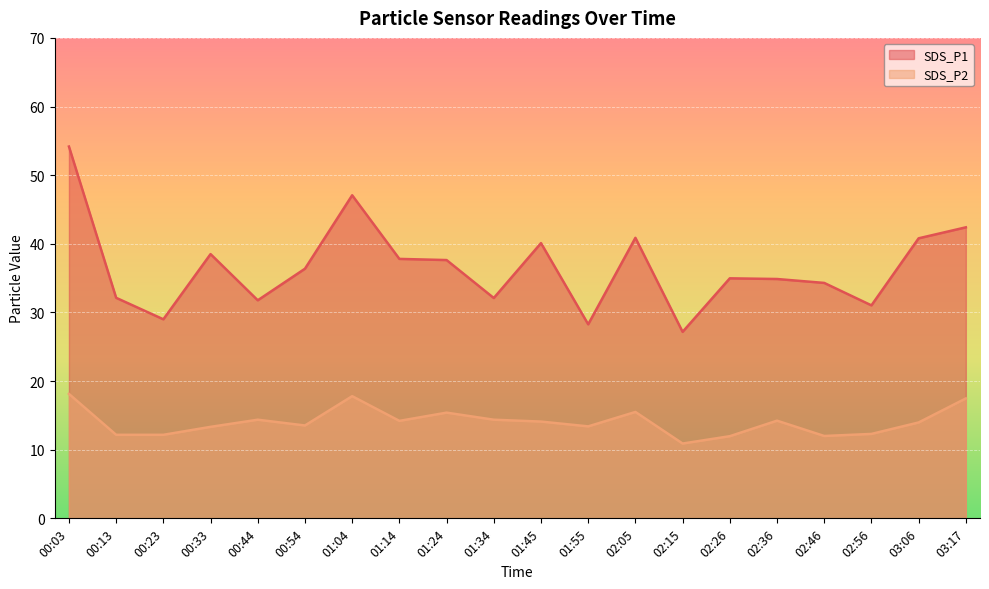

What is the difference between the SDS_P1 values at 02:26 and 03:06?

5.8